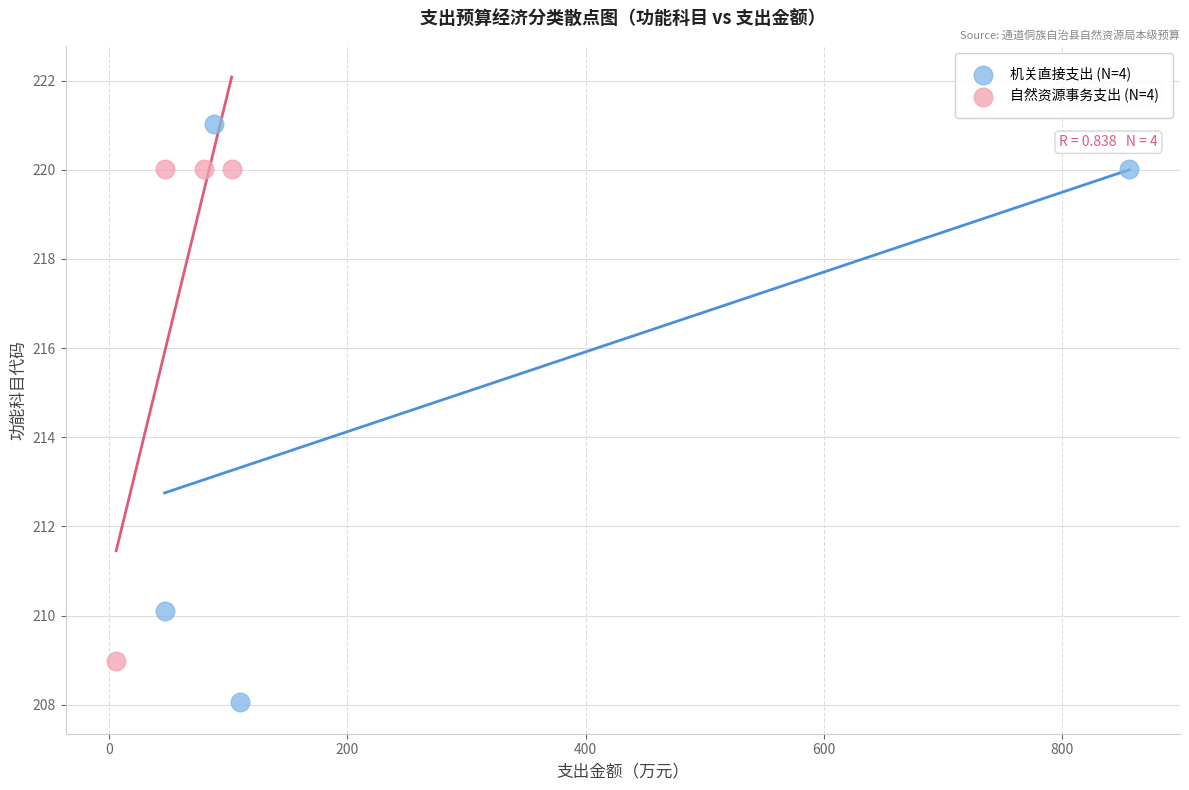

Which series has the widest spread of Y values?

机关直接支出 (N=4)